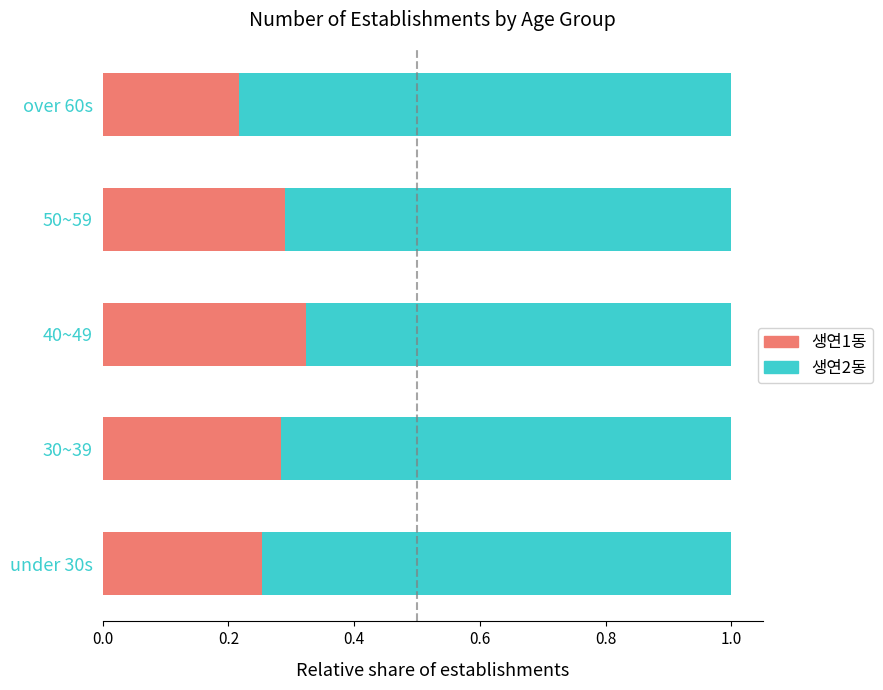

What is the total value across all series at under 30s?

1.0